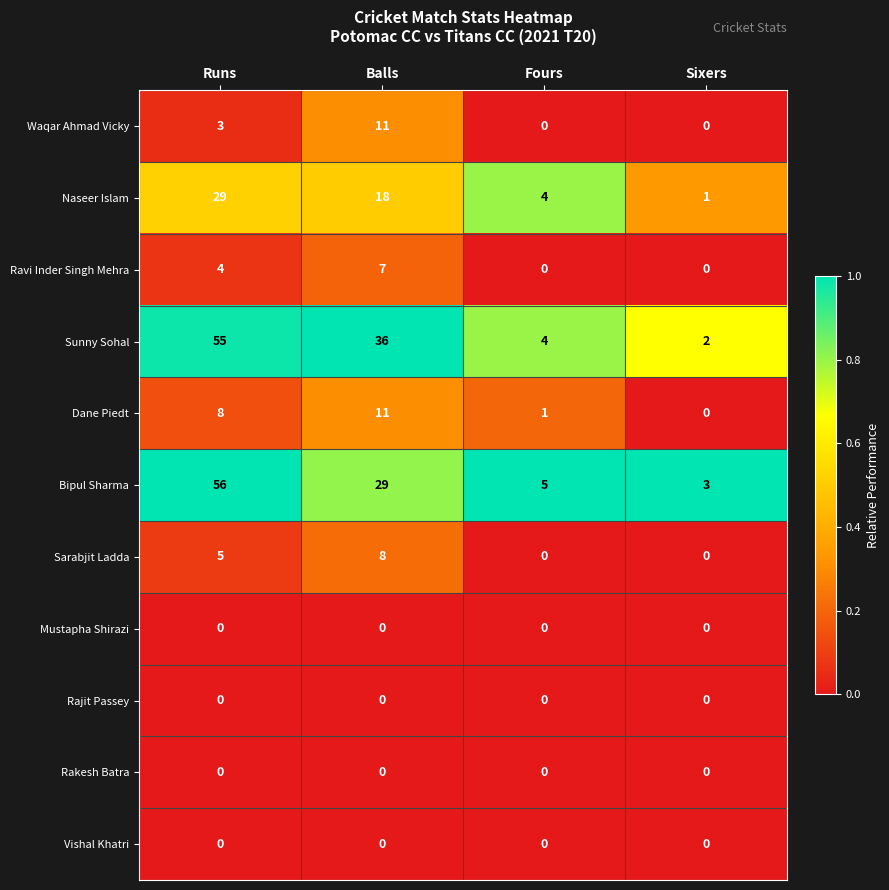

Where is Sarabjit Ladda nearest to the value 4?

Runs